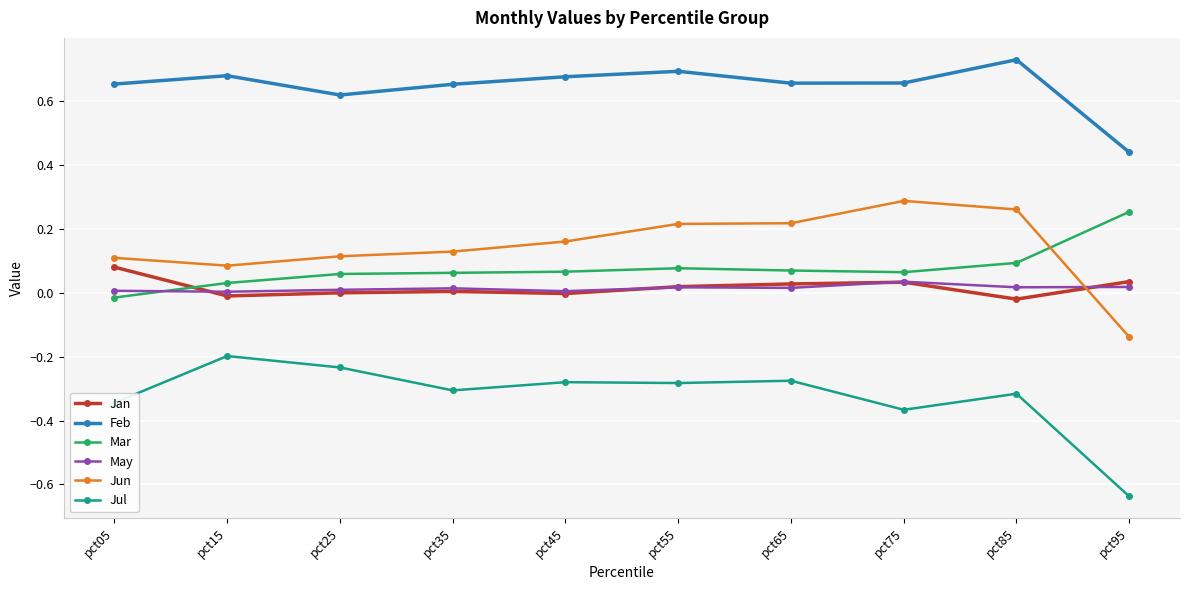

How many series are shown in this chart?

6